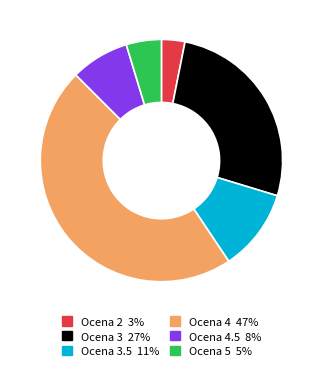

Is there a majority slice in this chart?

No